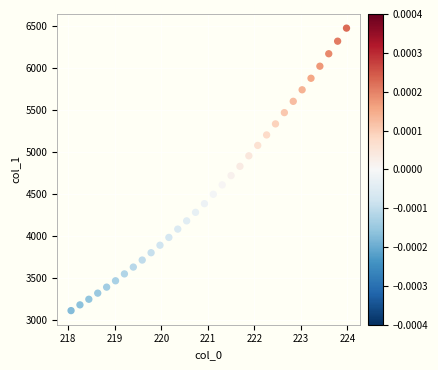

What is the range of X values (max minus min)?

5.9